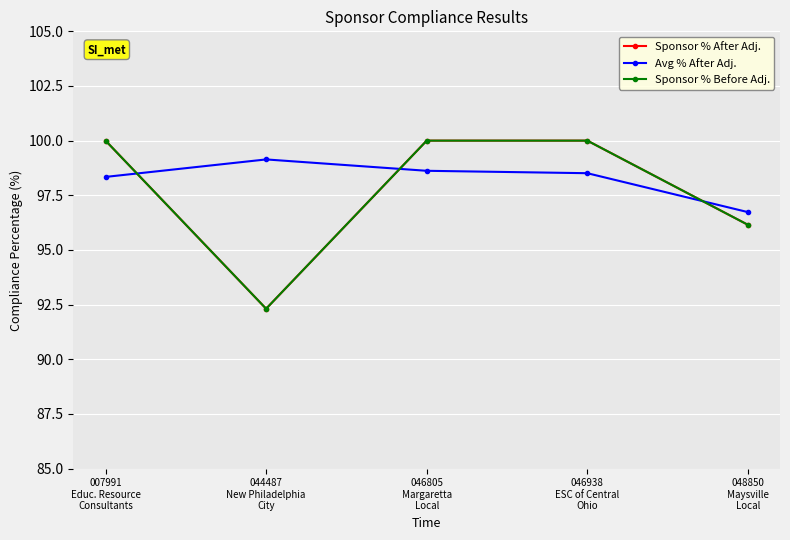

What is the maximum value for Sponsor % After Adj.?

100.0